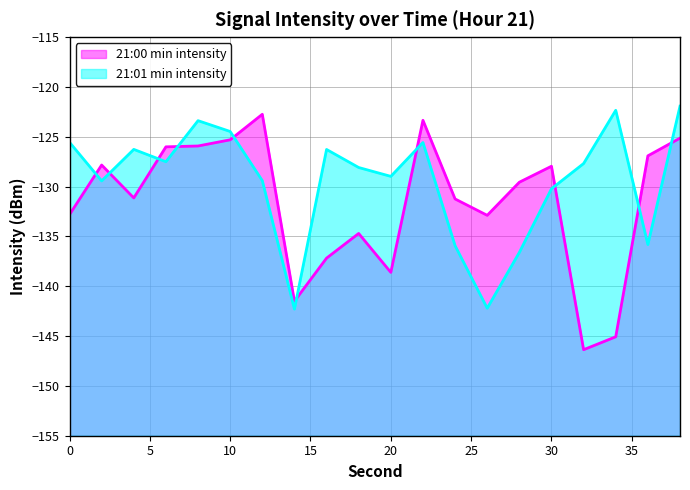

Where is 21:00 min intensity nearest to the value -134?

18